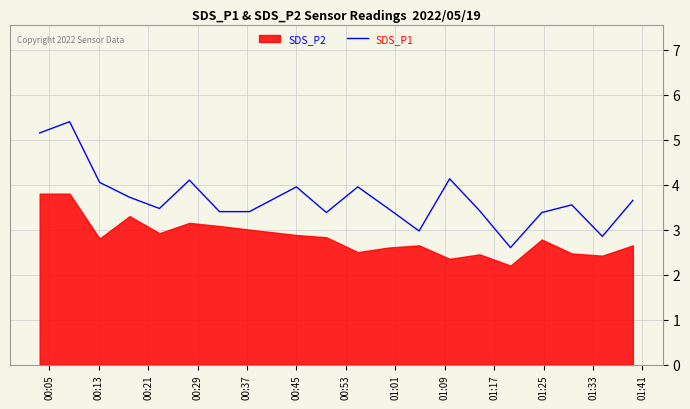

What is the lowest value of the SDS_P1 series?

2.6